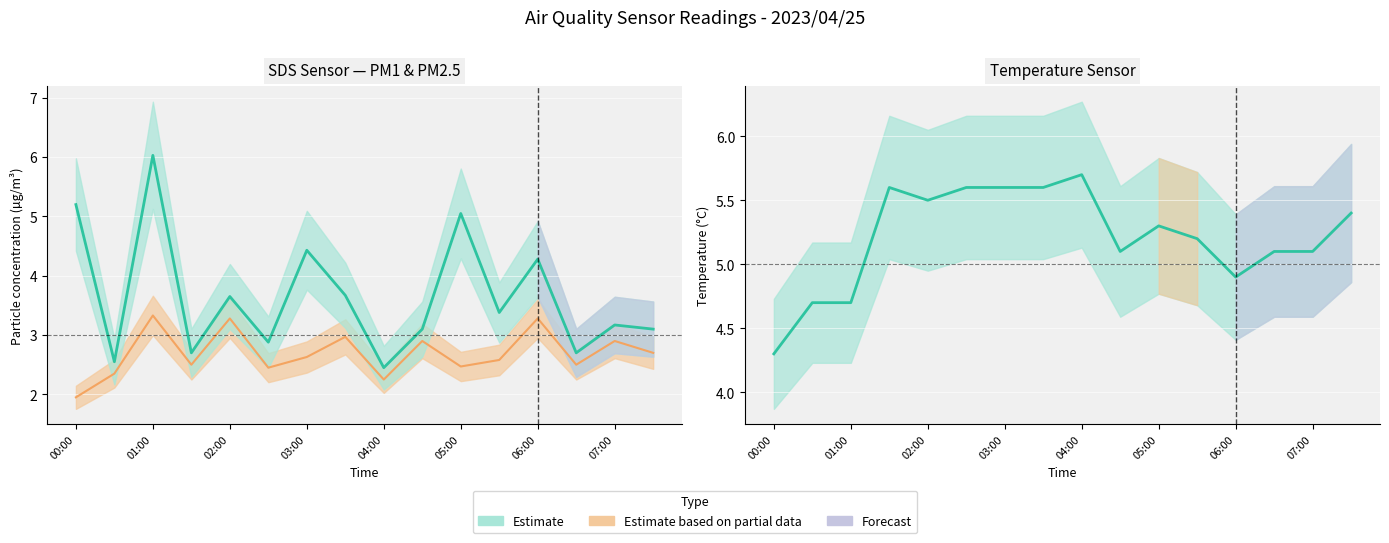

True or false: SDS_P1 has a value of 1.0 at 01:00.

False